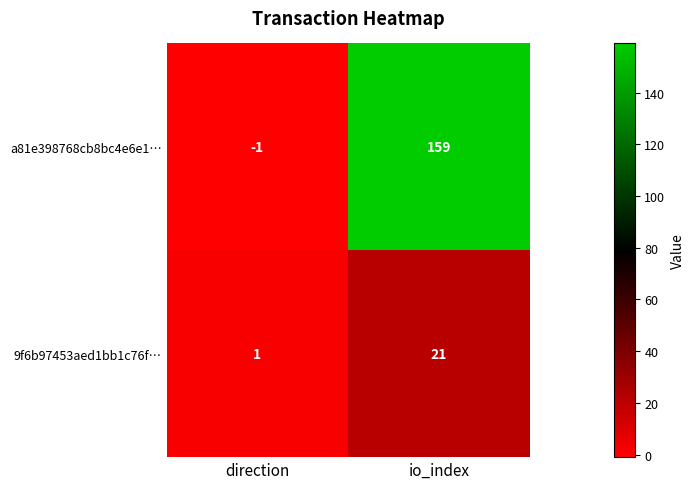

At how many categories does at least one series exceed 129?

1